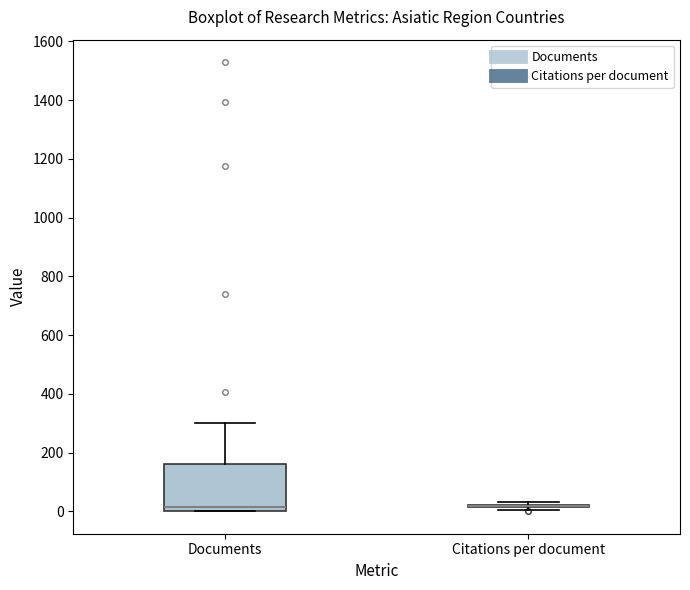

Reading left to right, read every box against the y-axis: the position of its median line, the range the box covers, and the ends of its whiskers. The values are not printed on the chart, so give them approximately, as read against the axis.

Documents: median 20, box 0 to 160, whiskers 0 to 300
Citations per document: box collapsed to a line at 20, whiskers 0 to 40